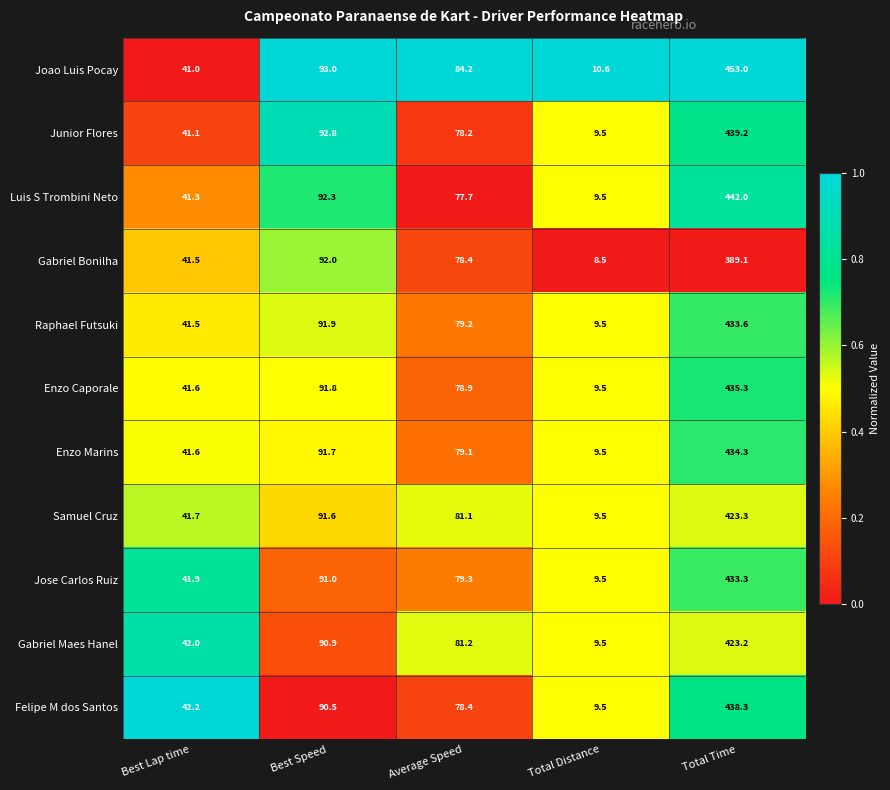

What is the approximate value of Jose Carlos Ruiz at Average Speed?

79.3